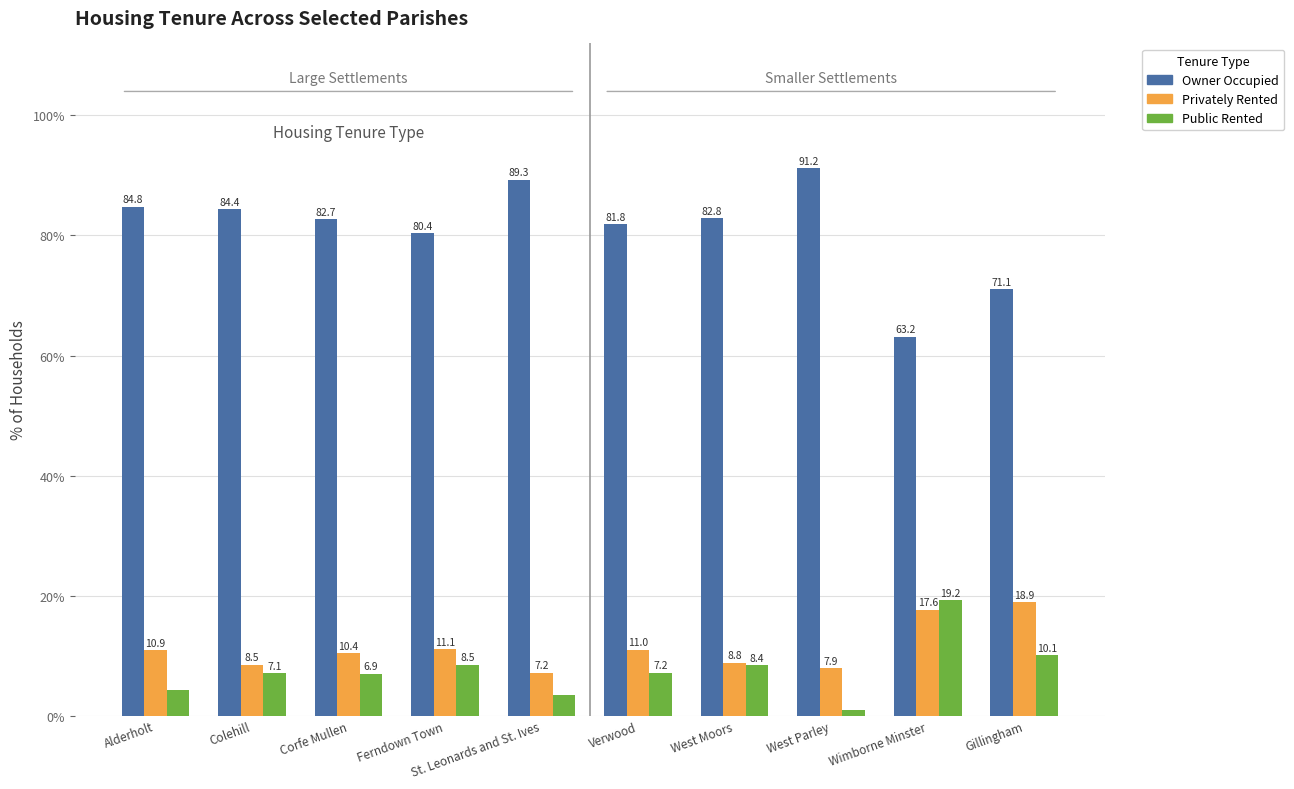

Which series changed the most between Alderholt and Wimborne Minster?

Owner Occupied